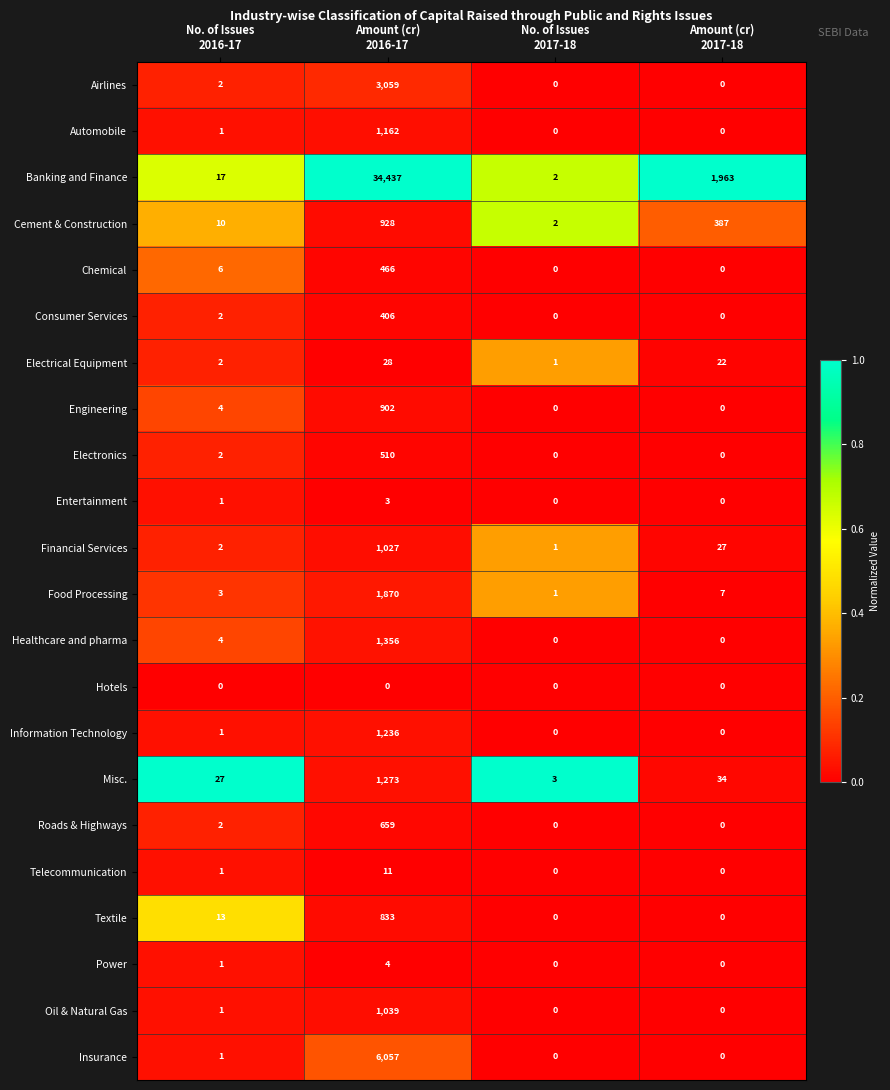

At which category does the chart reach its peak across all series?

Amount (cr)
2016-17